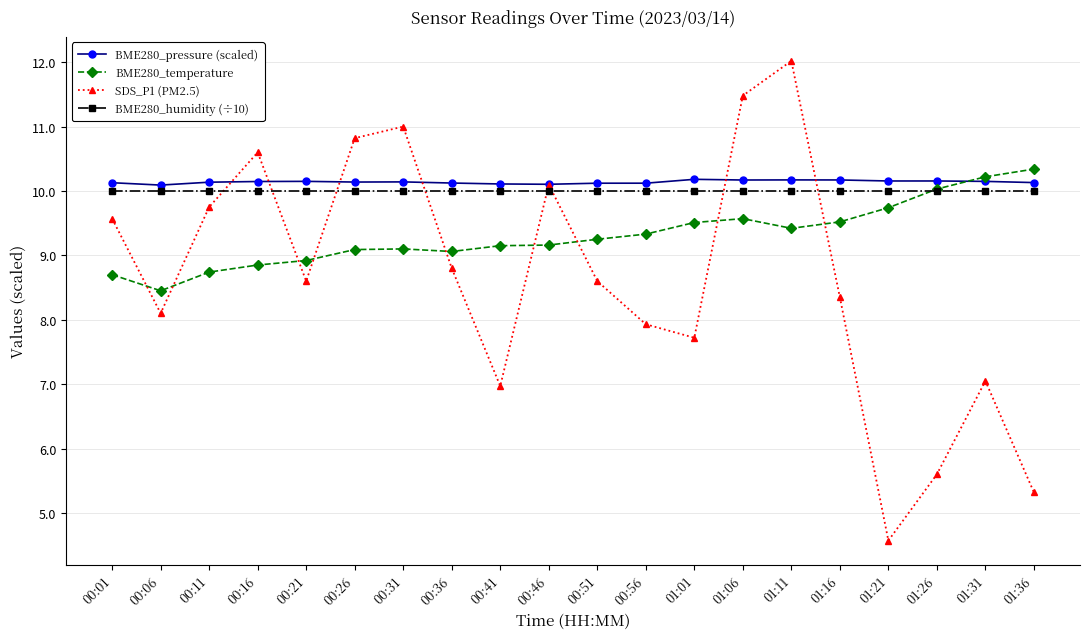

How many data points in BME280_temperature are less than 9?

5